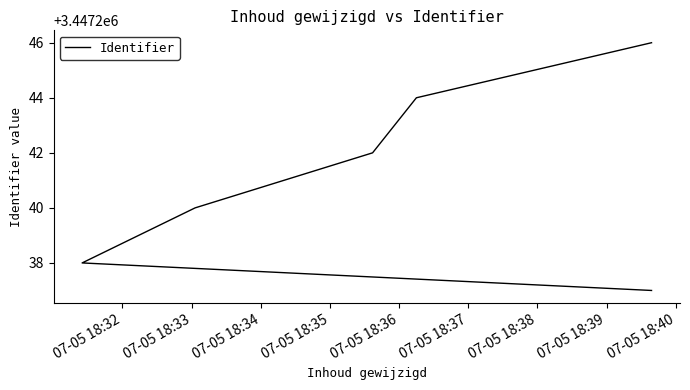

Reading left to right, transcribe all the data shown in this chart.

3447237	3447238	3447240	3447242	3447244	3447246